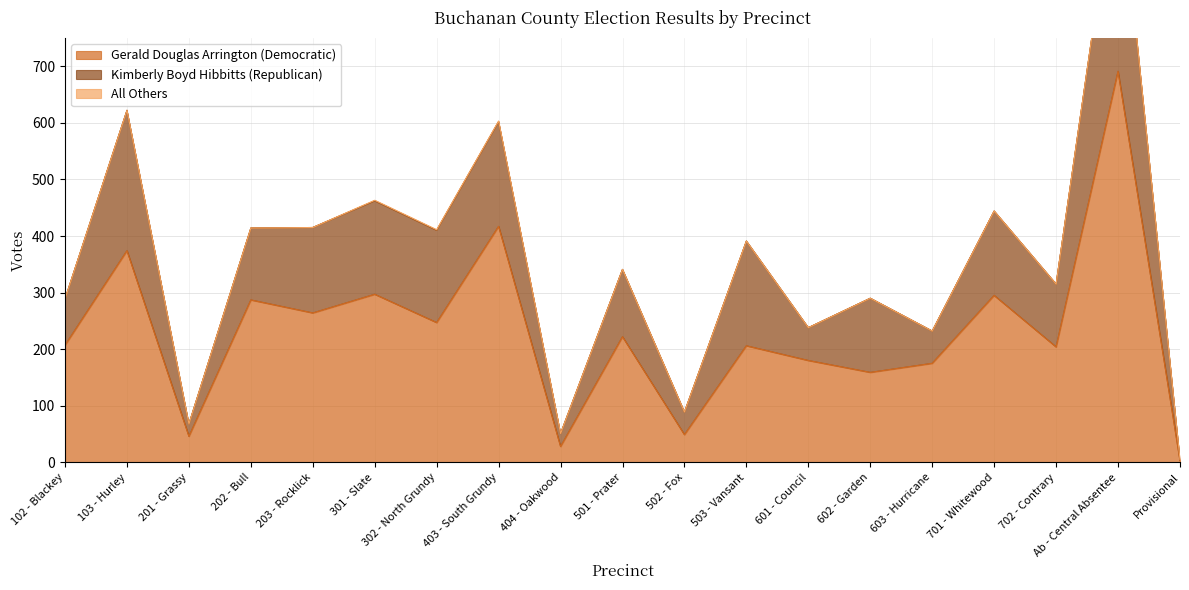

True or false: All Others and Kimberly Boyd Hibbitts (Republican) intersect in this chart.

False